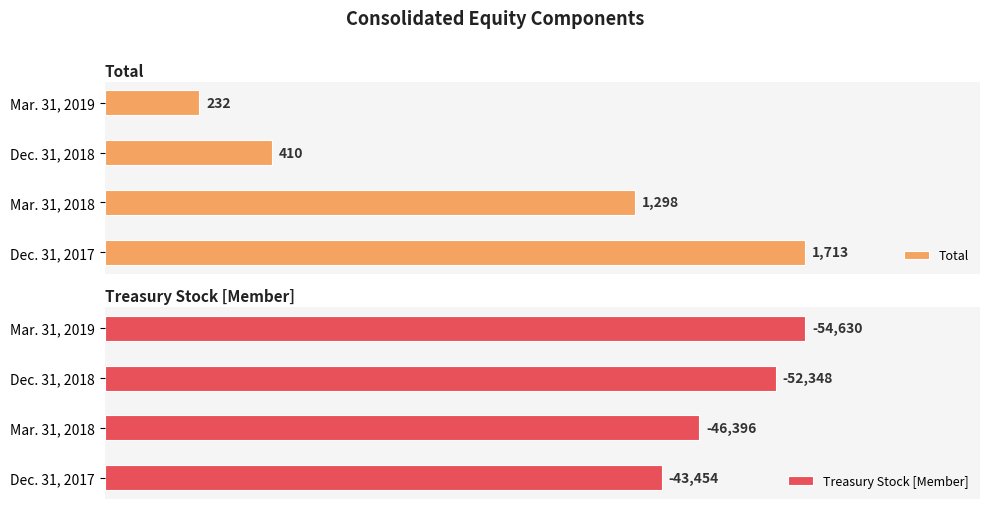

Which category has the highest value in the Total series?

Dec. 31, 2017